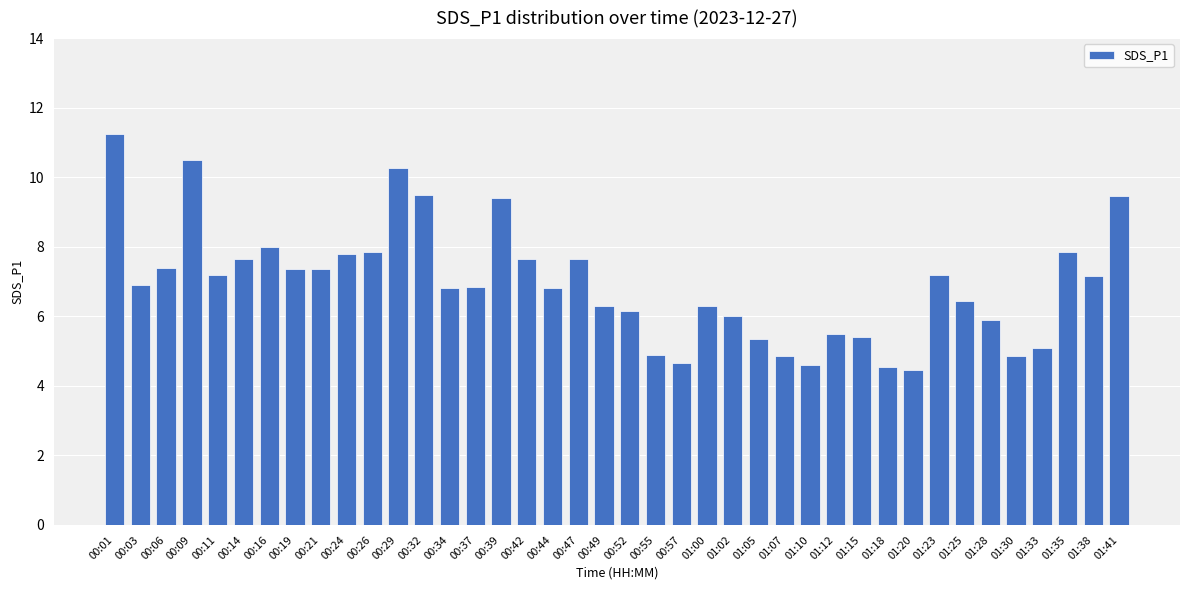

What position from the right is 01:38?

2